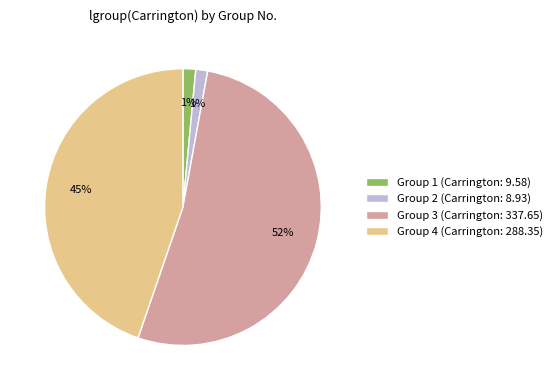

What is the largest slice in the pie chart?

Group 3 (Carrington: 337.65)